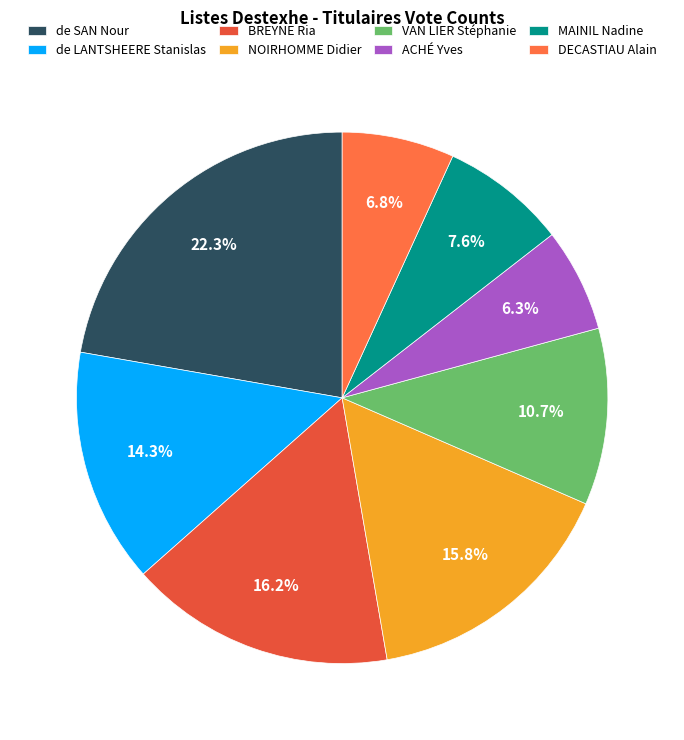

To the nearest percent, what is the combined percentage of de SAN Nour and MAINIL Nadine?

30%